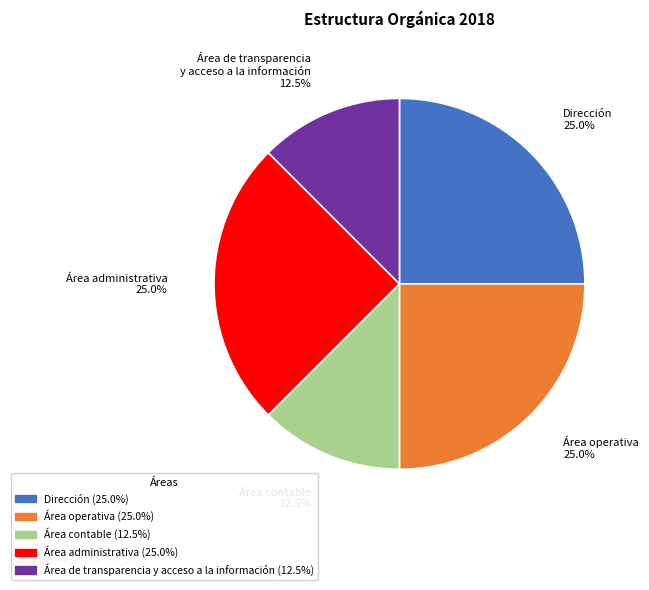

Approximately how many times larger is the value at Área operativa compared to Dirección?

1.0